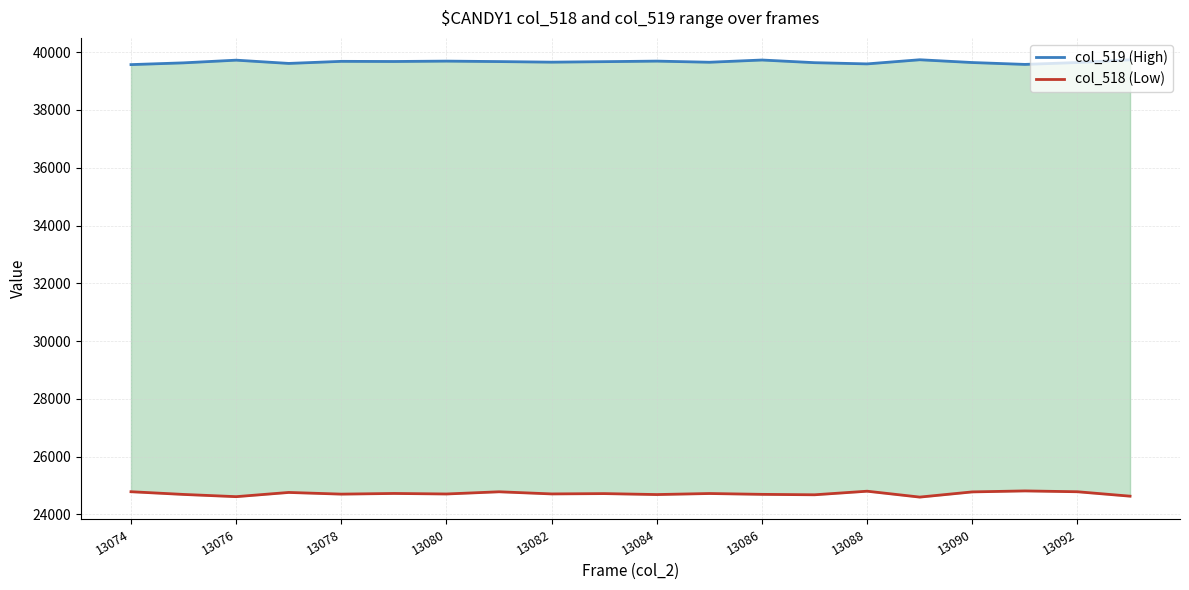

Is it true that col_519 (High) equals 56901 at 17?

False